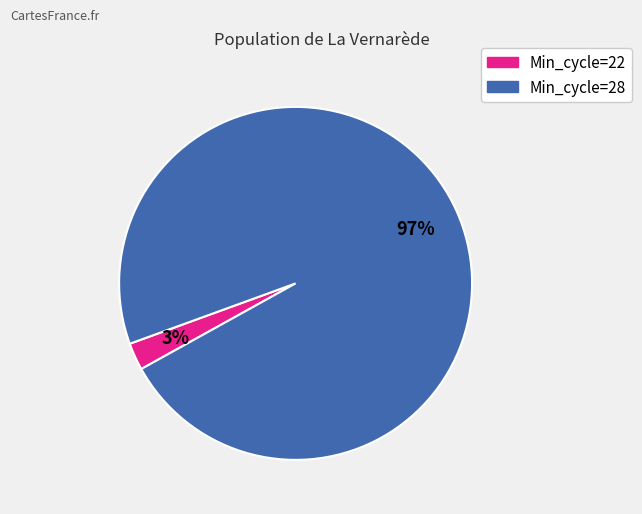

How many slices are in this pie chart?

2